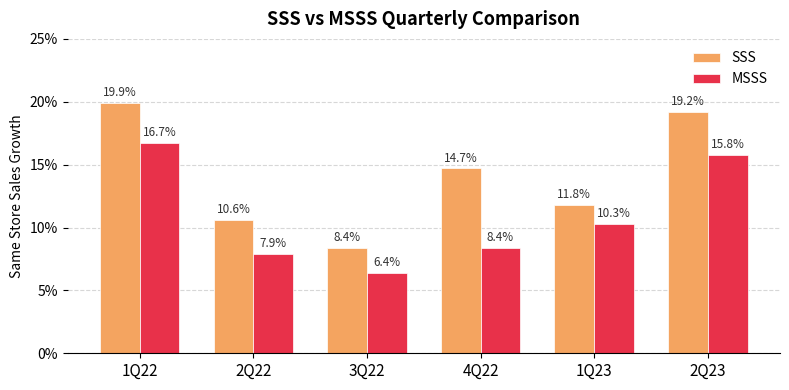

What are all the series names shown in the legend?

SSS, MSSS